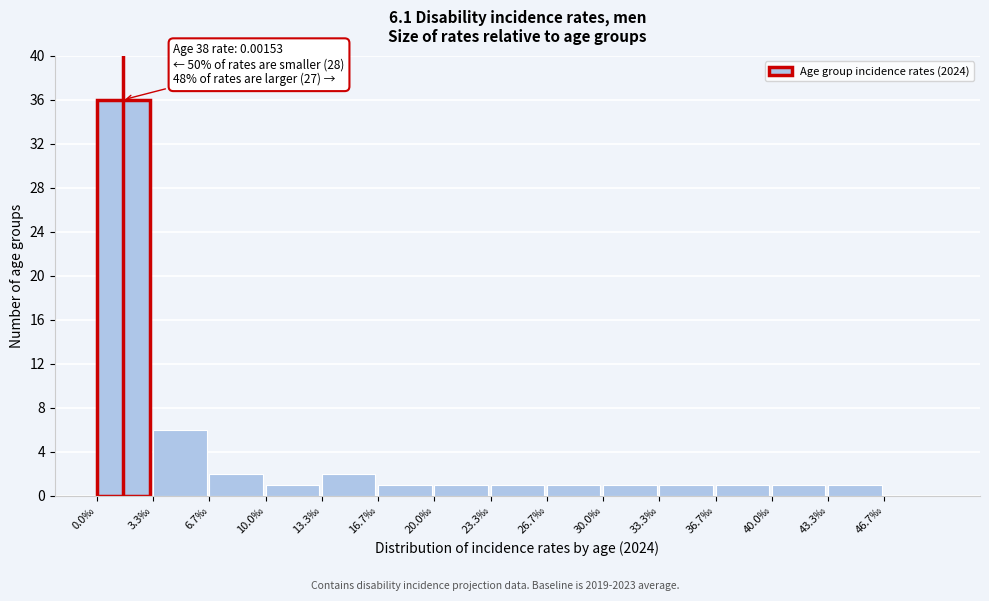

Reading left to right, list all the values displayed in this chart.

0.0‰=36	3.3‰=6	6.7‰=2	10.0‰=1	13.3‰=2	16.7‰=1	20.0‰=1	23.3‰=1	26.7‰=1	30.0‰=1	33.3‰=1	36.7‰=1	40.0‰=1	43.3‰=1	46.7‰=0